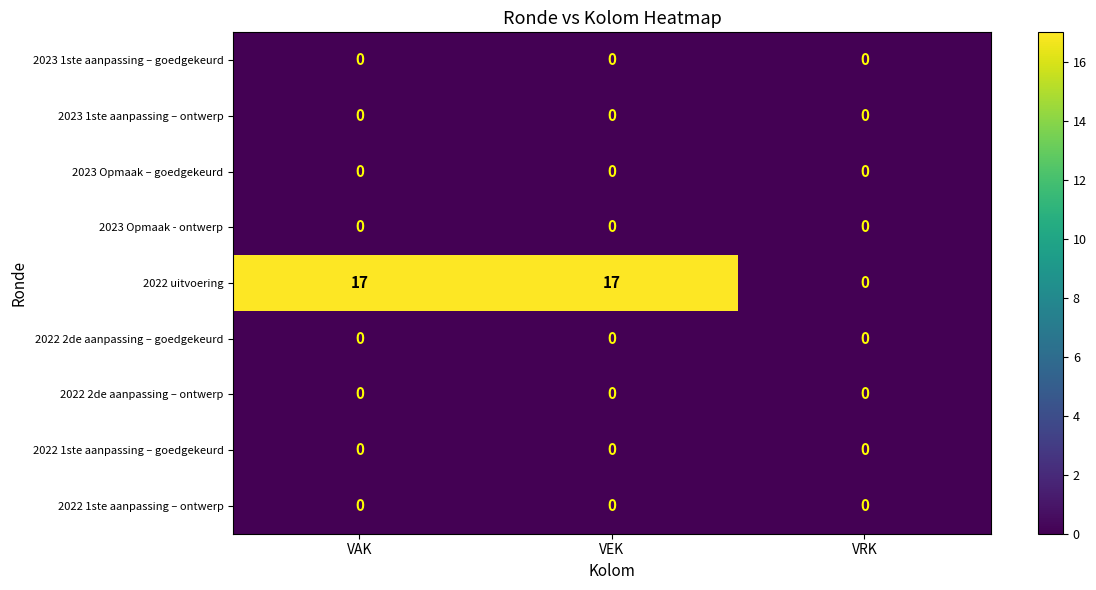

What is the total value across all series at VAK?

17